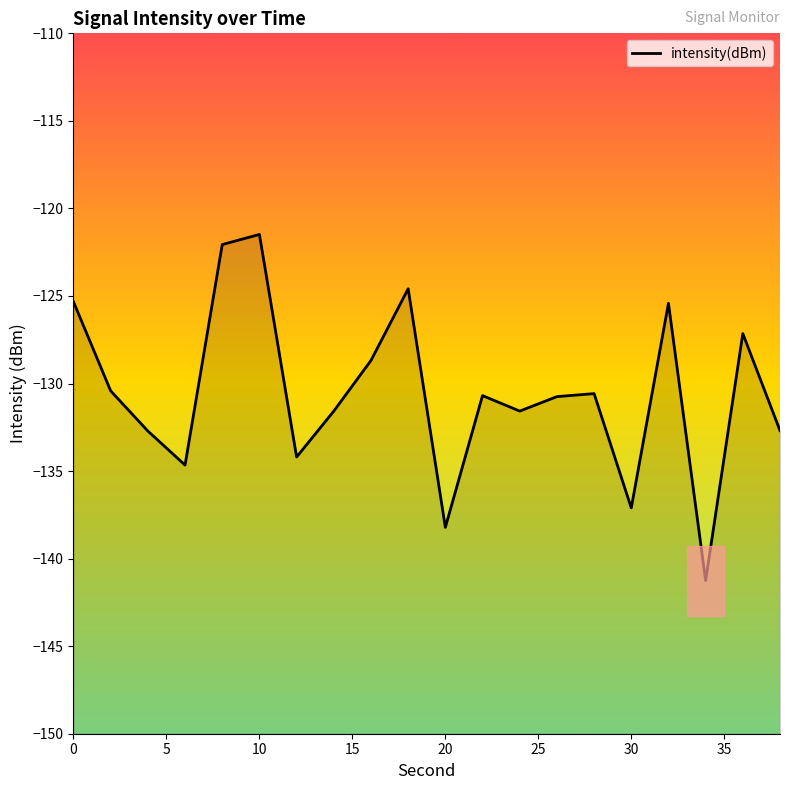

The value at 30 is -137.1. True or false?

True